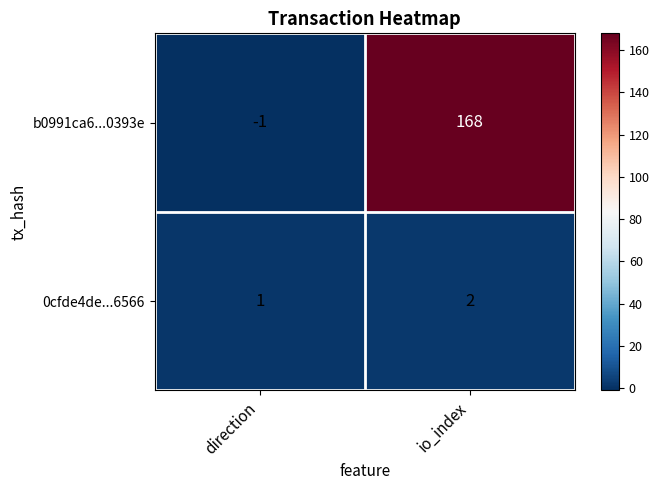

At which label is b0991ca6...0393e closest to 83?

direction